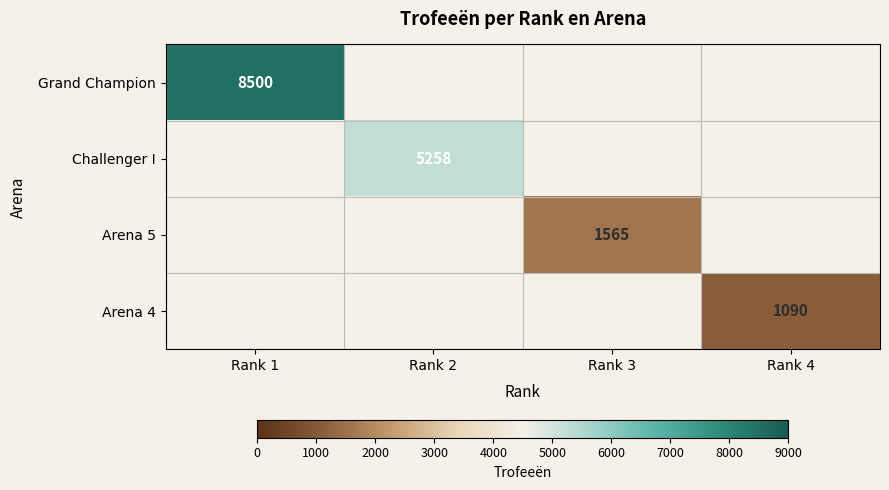

The Arena 4 series shows 1090 at Rank 4. True or false?

True